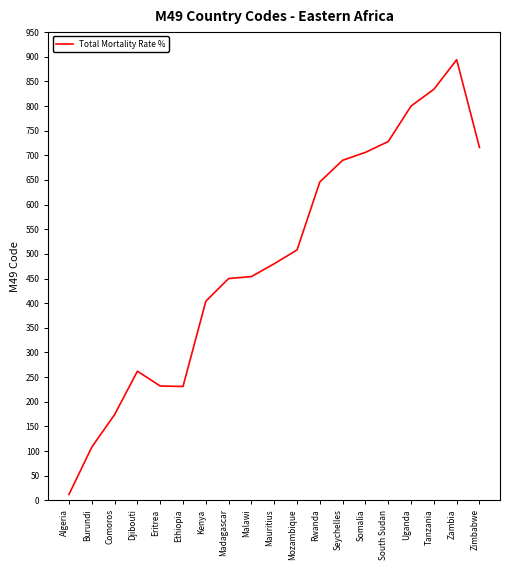

What position from the left is Burundi?

2